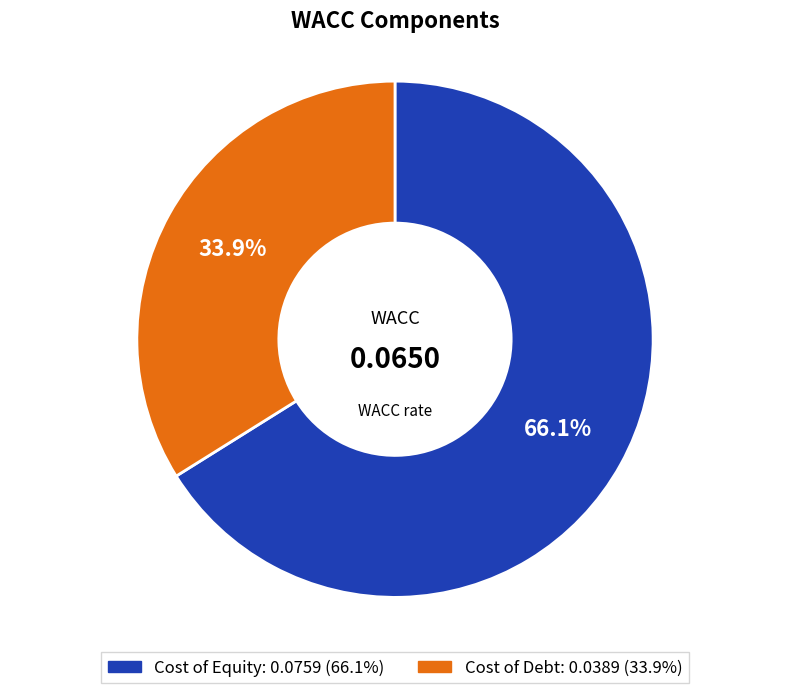

Count the number of slices in the pie.

2